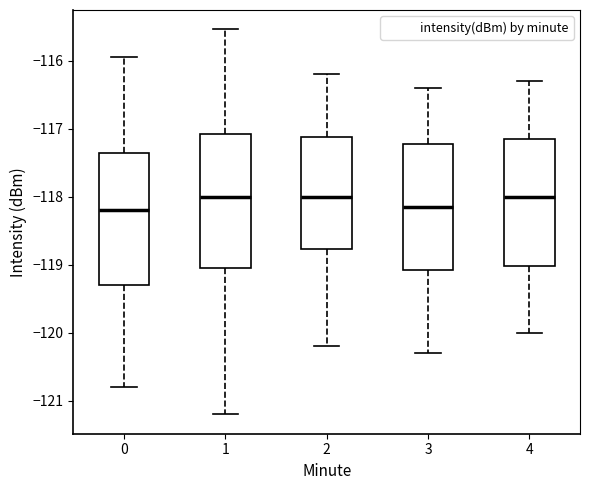

Where is the lower edge of the box at x = 4 on the y-axis? The values are not printed on the chart, so give them approximately, as read against the axis.

-119.0